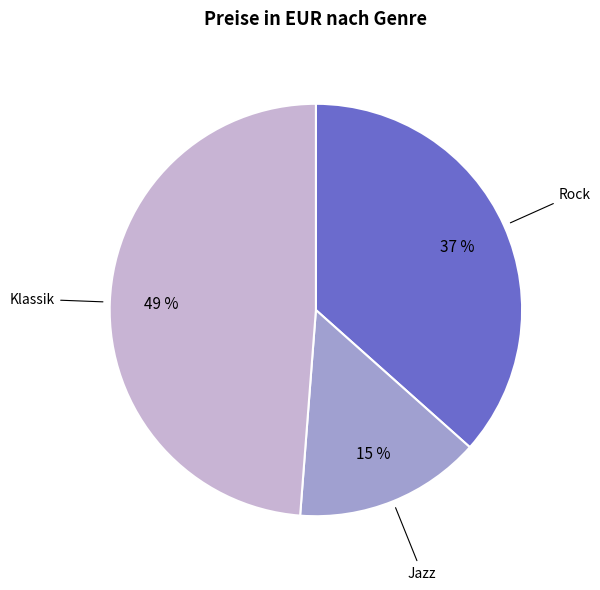

To the nearest percent, what is the average slice percentage?

33%